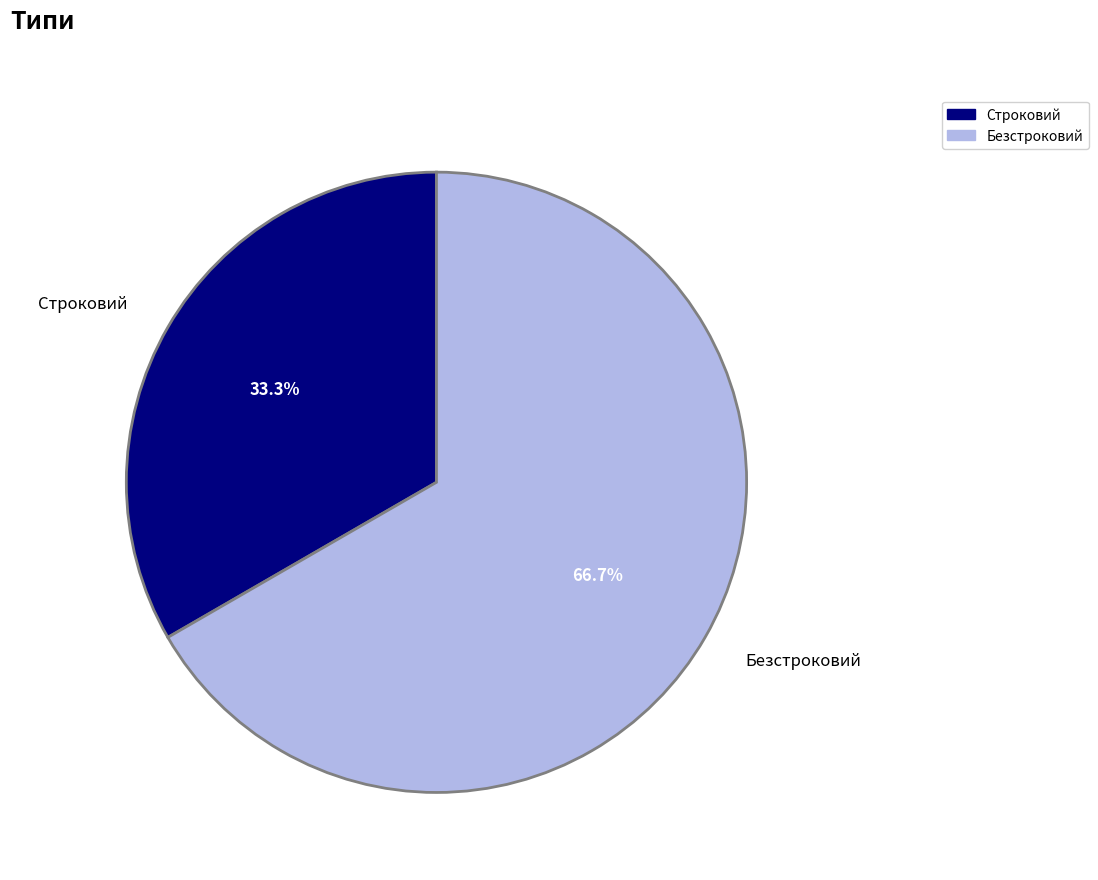

Between Безстроковий and Строковий, which is larger?

Безстроковий